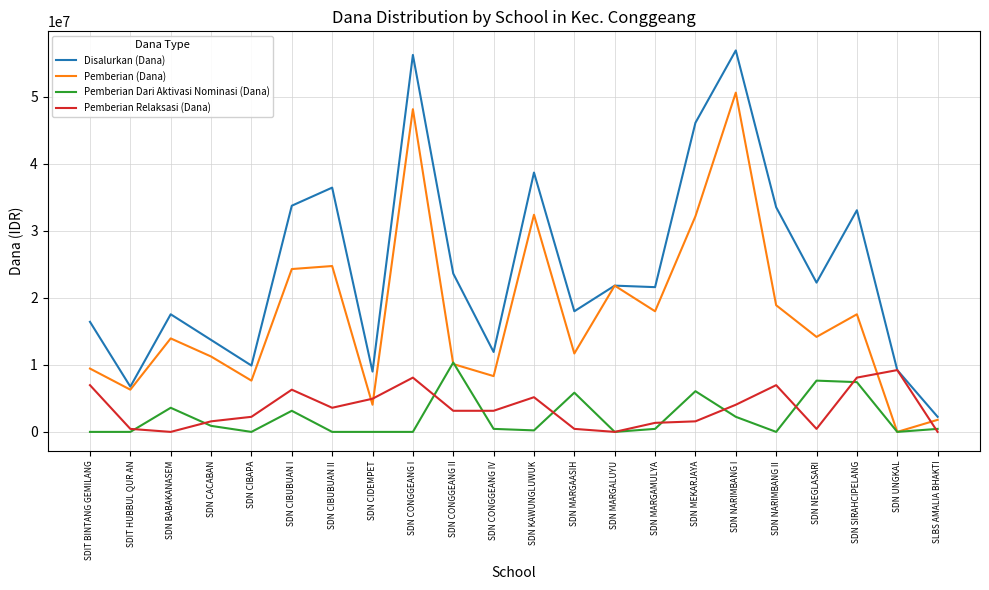

Rank the series at SDN BABAKANASEM from highest to lowest value.

Disalurkan (Dana), Pemberian (Dana), Pemberian Dari Aktivasi Nominasi (Dana), Pemberian Relaksasi (Dana)